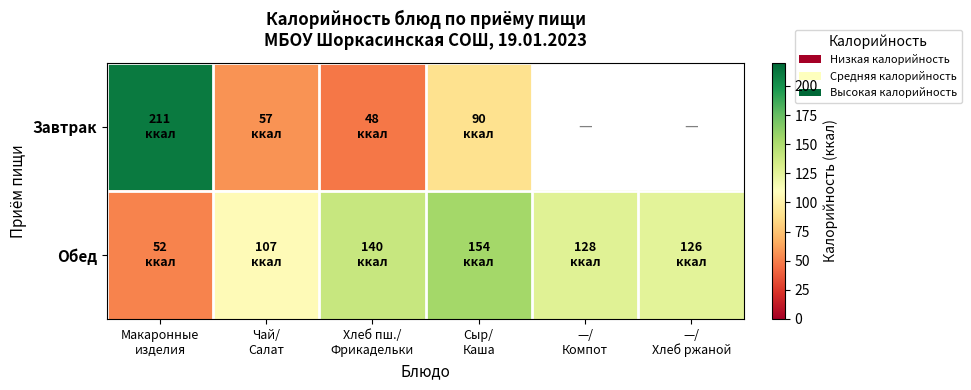

True or false: Завтрак has a value of 211.0 at Макаронные изделия.

True